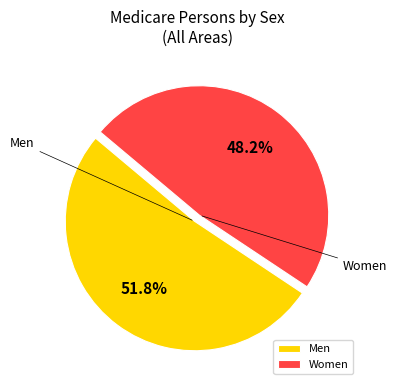

To the nearest percent, what portion does Men represent?

52%